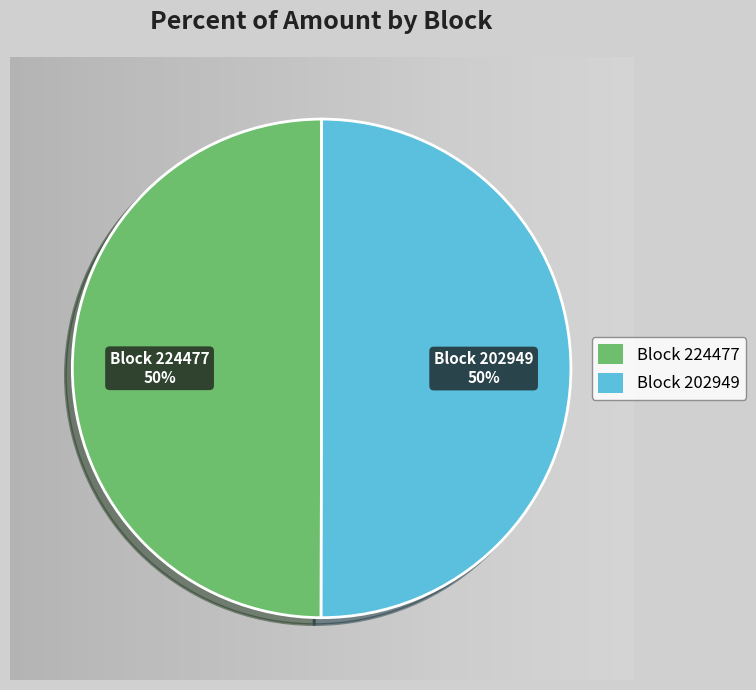

To the nearest percent, what is the average slice percentage?

50%